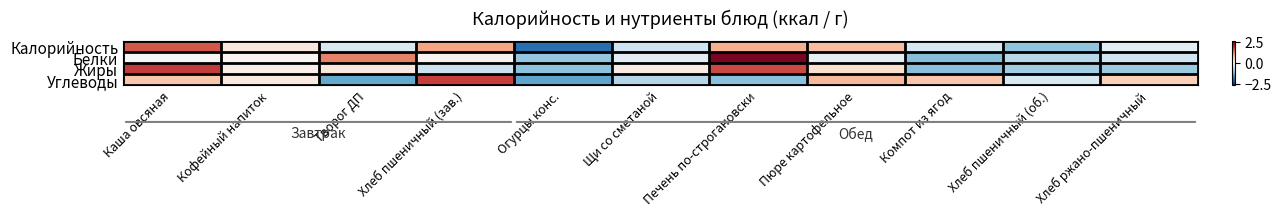

List the series in order of their overall mean, highest first.

Углеводы, Жиры, Калорийность, Белки